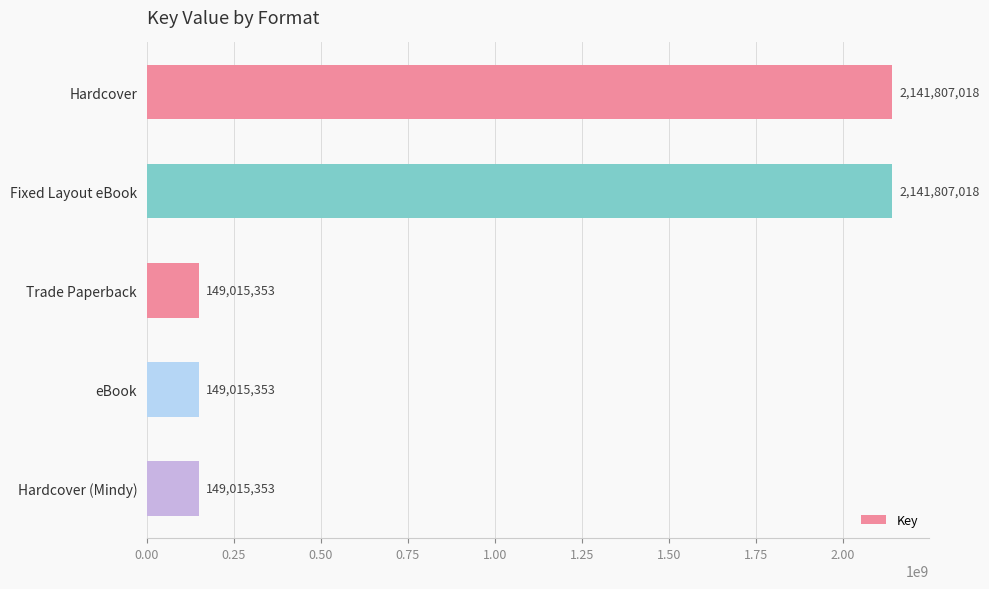

What is the label of the 4th bar from the bottom?

Fixed Layout eBook